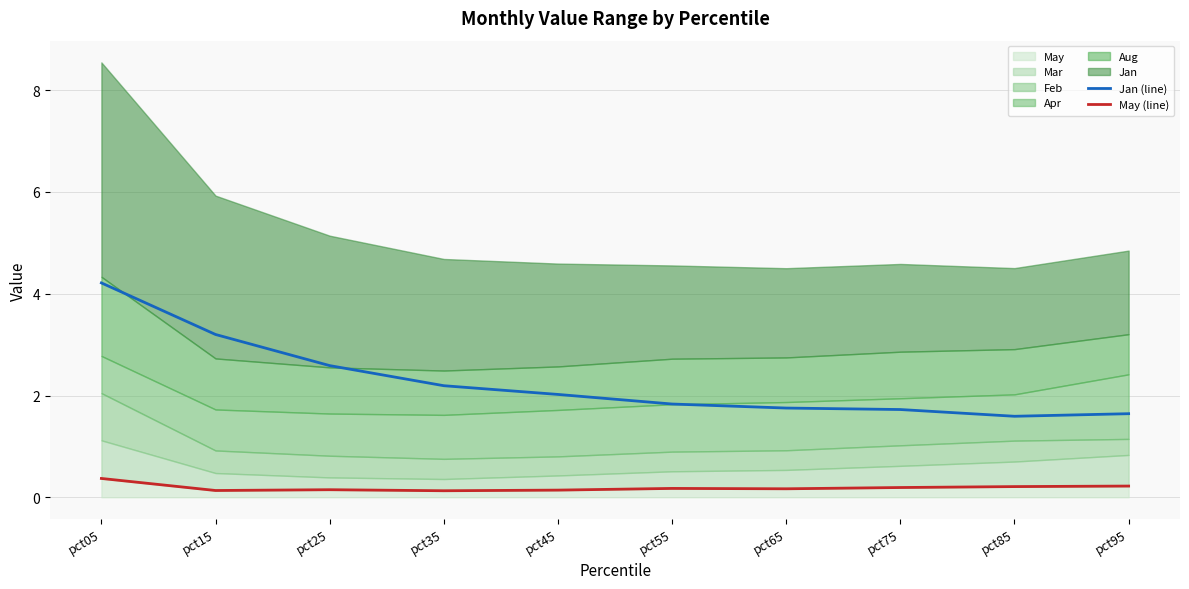

Is it true that Jan (line) equals 1.8 at pct55?

True